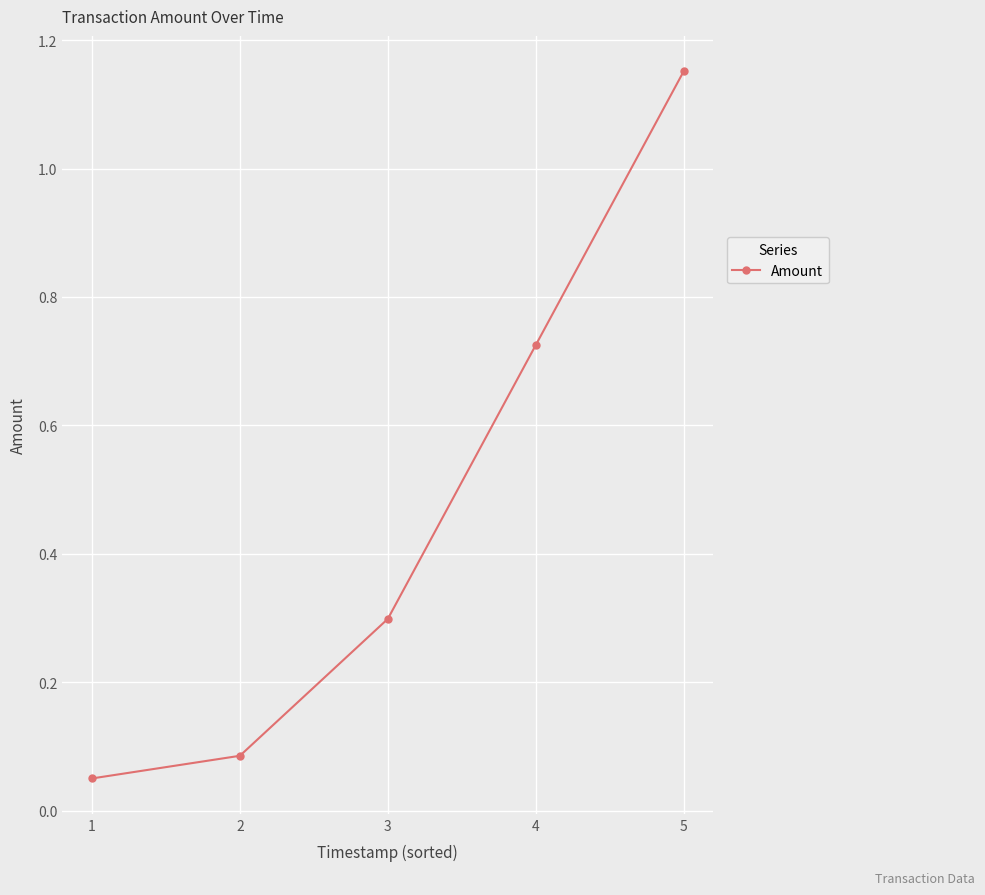

What is the change in value from 3 to 5?

+0.9